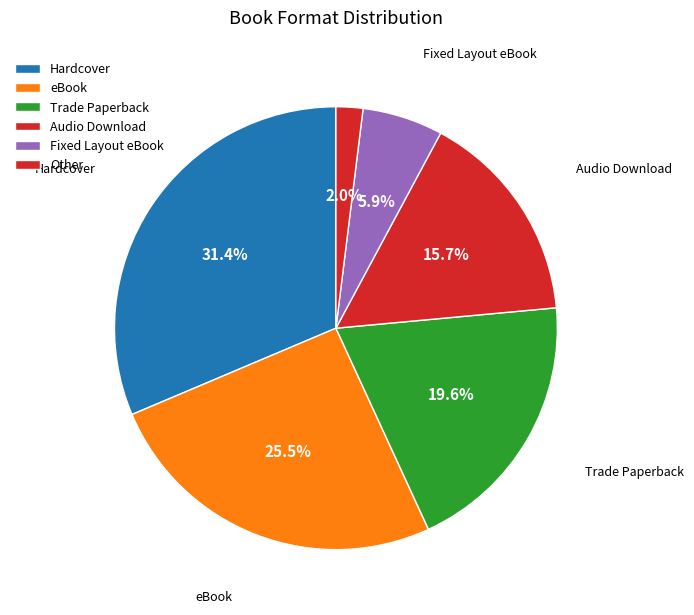

The Trade Paperback slice represents 5% of the pie. True or false?

False